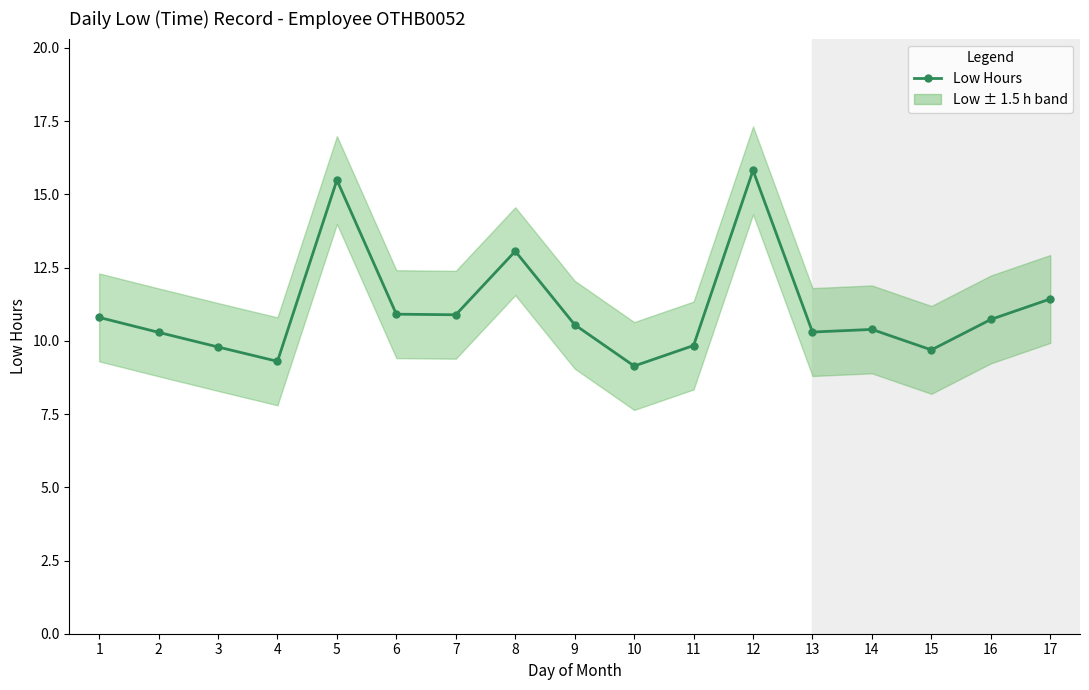

Where is the data nearest to the value 12?

17